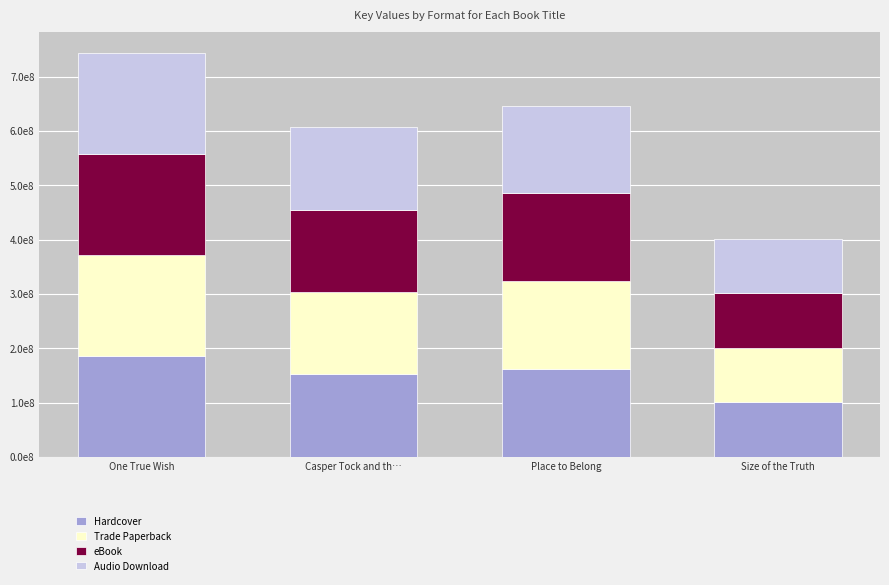

Read the Trade Paperback value at Size of the Truth, to the nearest 100.

100400000